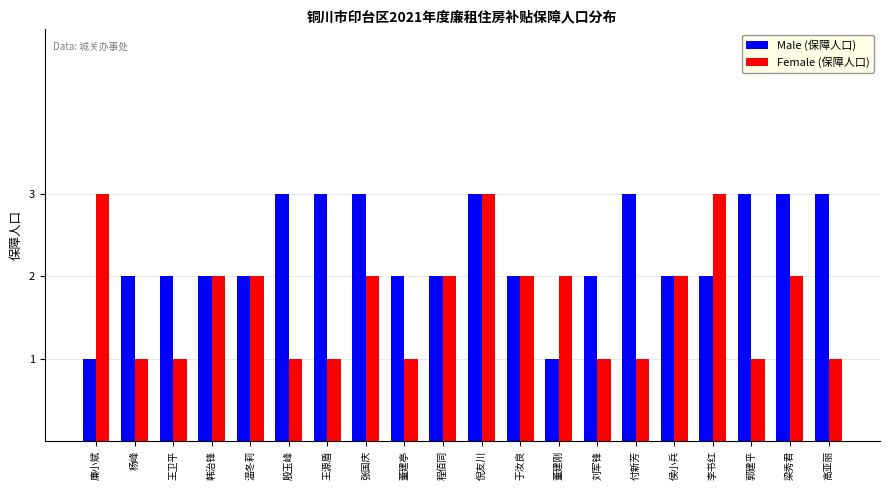

Reading right to left, transcribe all the data shown in this chart.

Male (保障人口): 高亚丽=3	梁秀君=3	郭建平=3	李书红=2	侯小兵=2	付新芳=3	刘军锋=2	董建刚=1	于汝良=2	倪友川=3	程佰同=2	董建亭=2	张国庆=3	王源盾=3	殷玉峰=3	温冬莉=2	韩治锋=2	王卫平=2	杨峰=2	廉小斌=1
Female (保障人口): 高亚丽=1	梁秀君=2	郭建平=1	李书红=3	侯小兵=2	付新芳=1	刘军锋=1	董建刚=2	于汝良=2	倪友川=3	程佰同=2	董建亭=1	张国庆=2	王源盾=1	殷玉峰=1	温冬莉=2	韩治锋=2	王卫平=1	杨峰=1	廉小斌=3